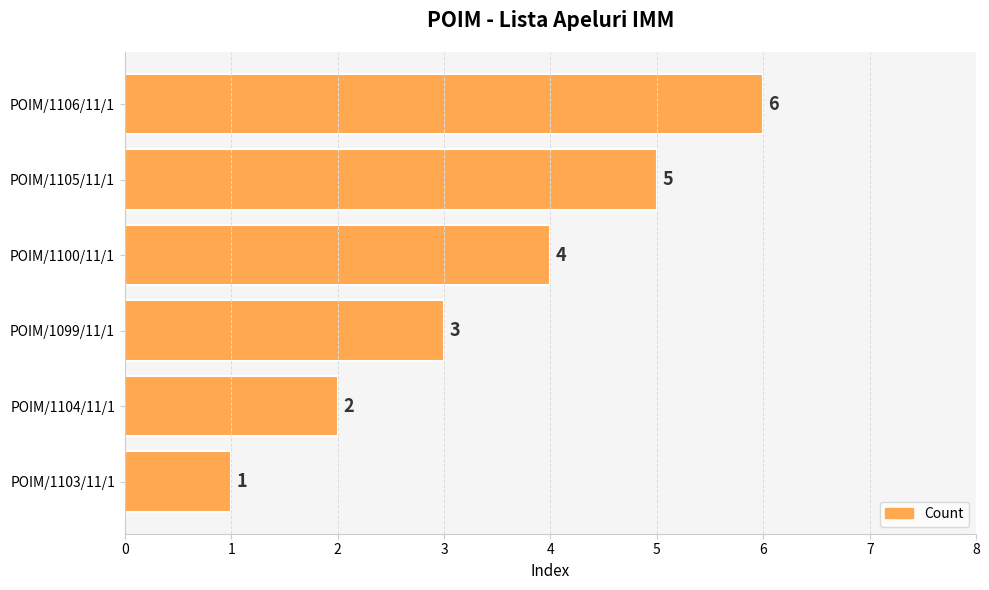

Rank the categories by value from lowest to highest.

POIM/1103/11/1, POIM/1104/11/1, POIM/1099/11/1, POIM/1100/11/1, POIM/1105/11/1, POIM/1106/11/1